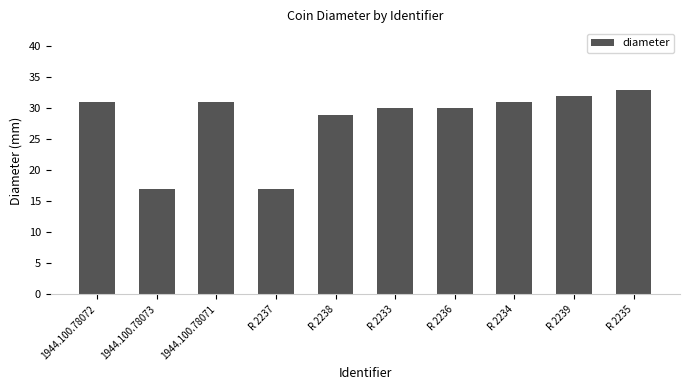

What is the label of the 9th bar from the left?

R 2239